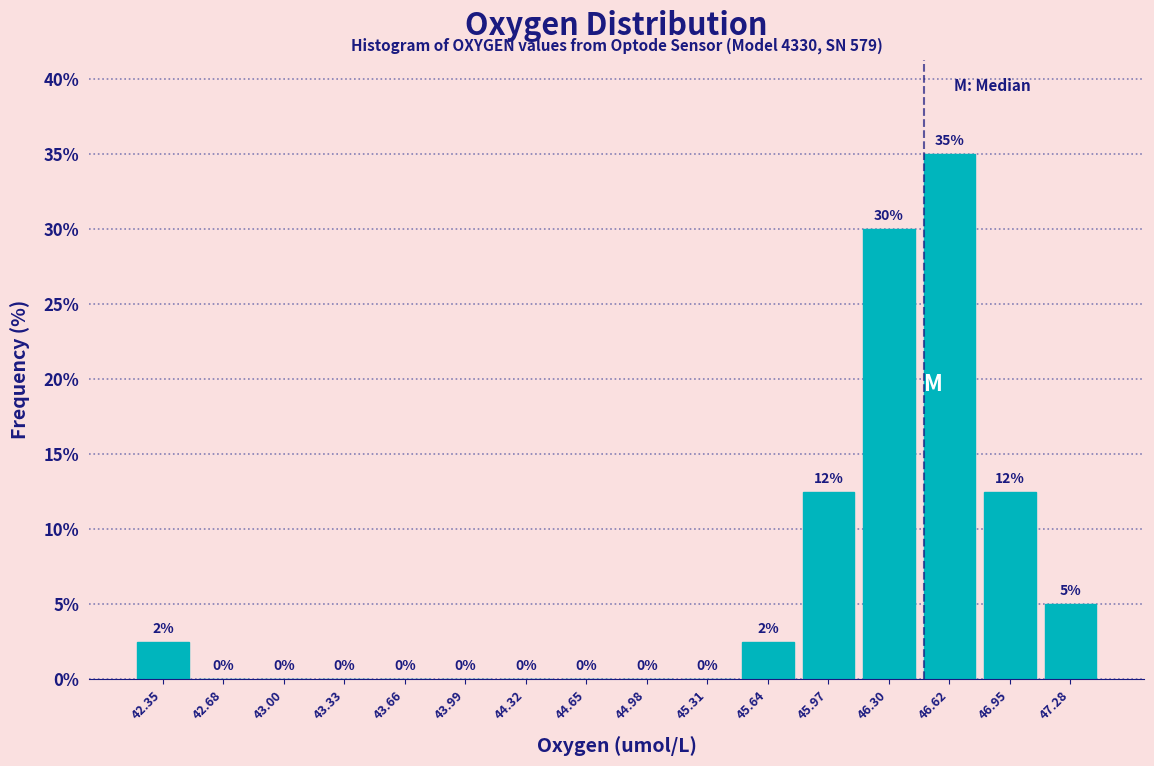

Which range on the x-axis has the tallest bar?

46.45 to 46.80